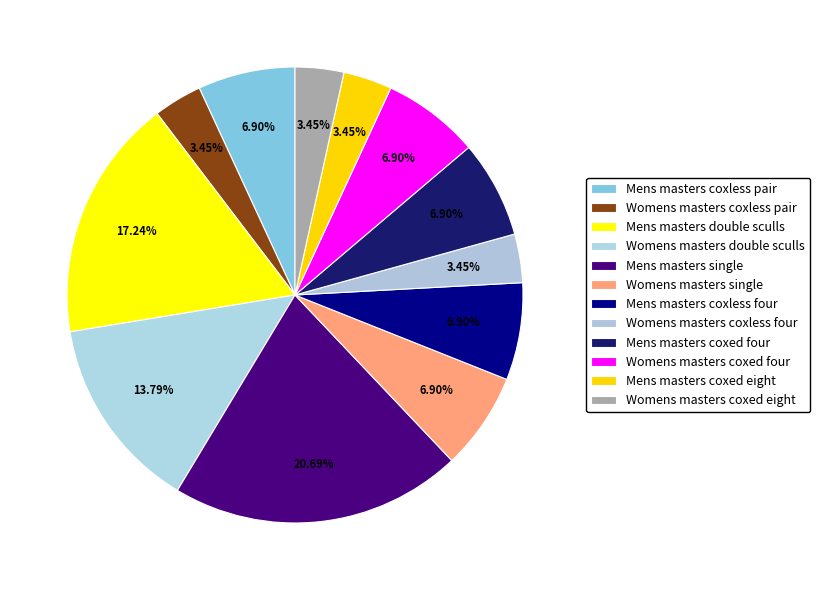

Approximately how many times larger is the value at Womens masters coxless pair compared to Mens masters coxless four?

0.5